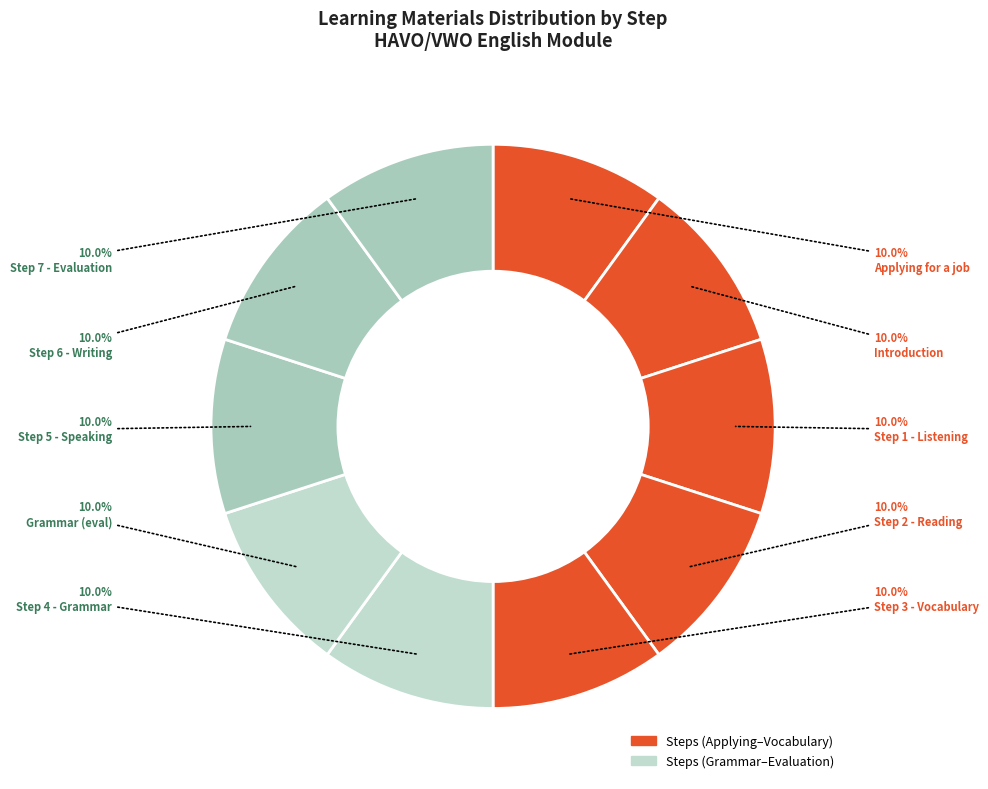

How many slices are in this pie chart?

10